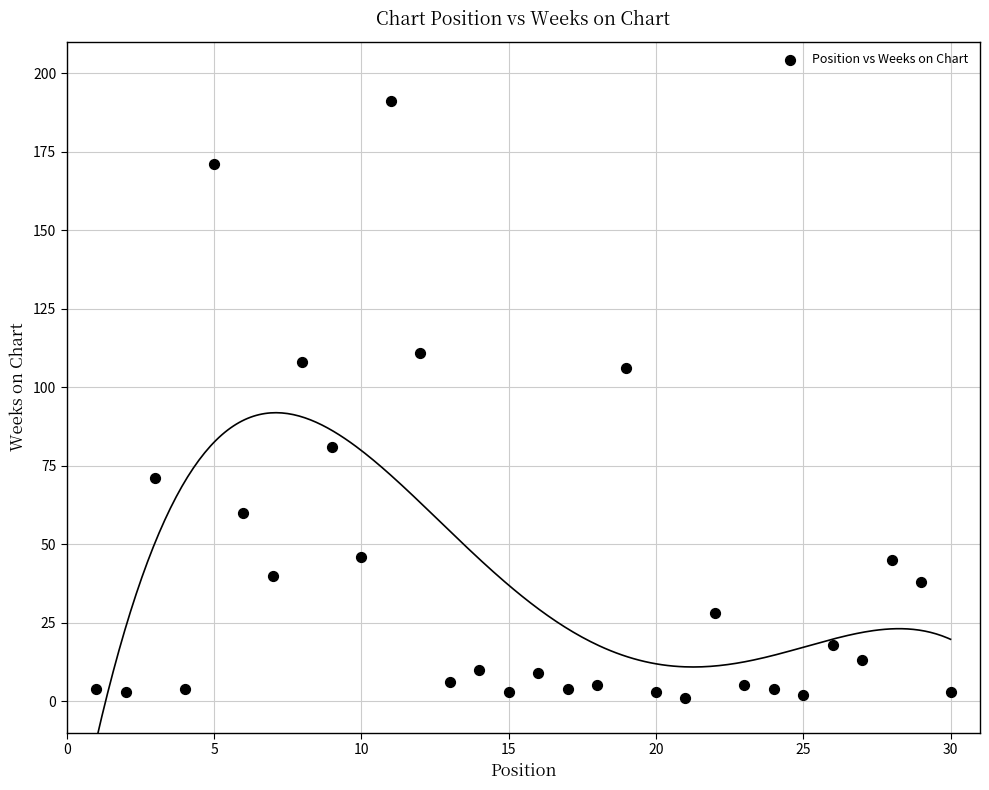

What is the range of Y values (max minus min)?

190